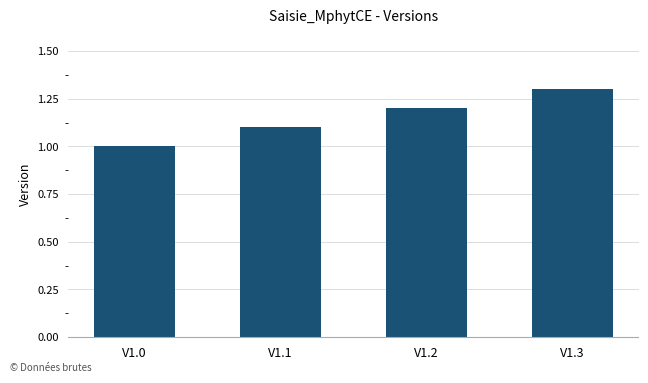

Rank the categories by value from highest to lowest.

V1.3, V1.2, V1.1, V1.0